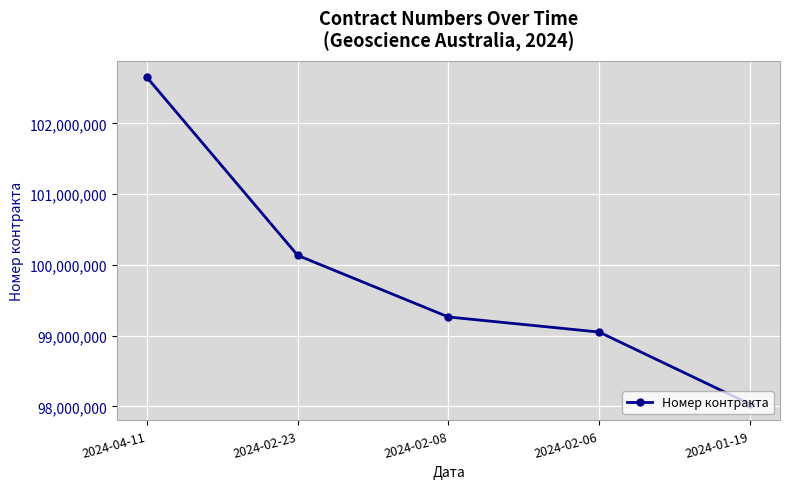

What is the sum of all values?

499134359